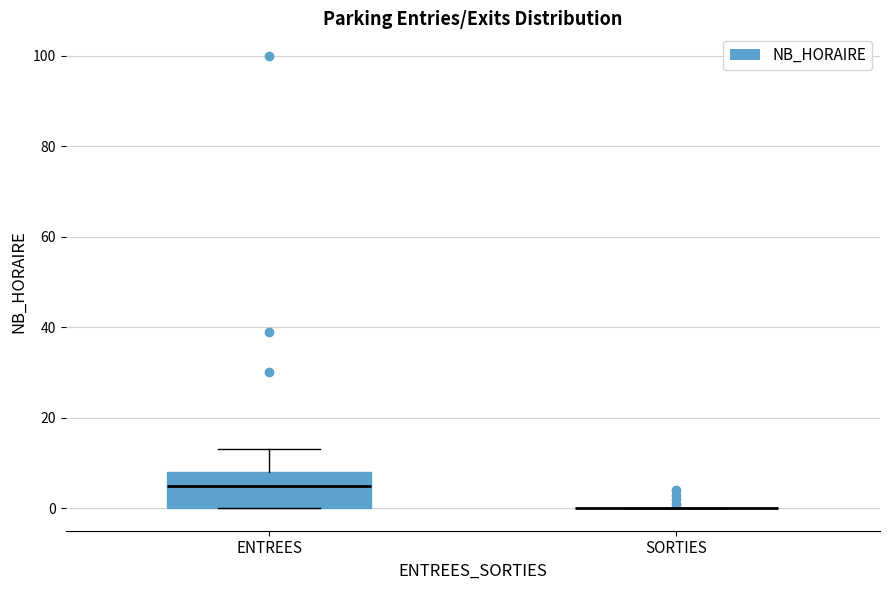

Comparing the boxes themselves (not the whiskers), which one is the tallest?

ENTREES